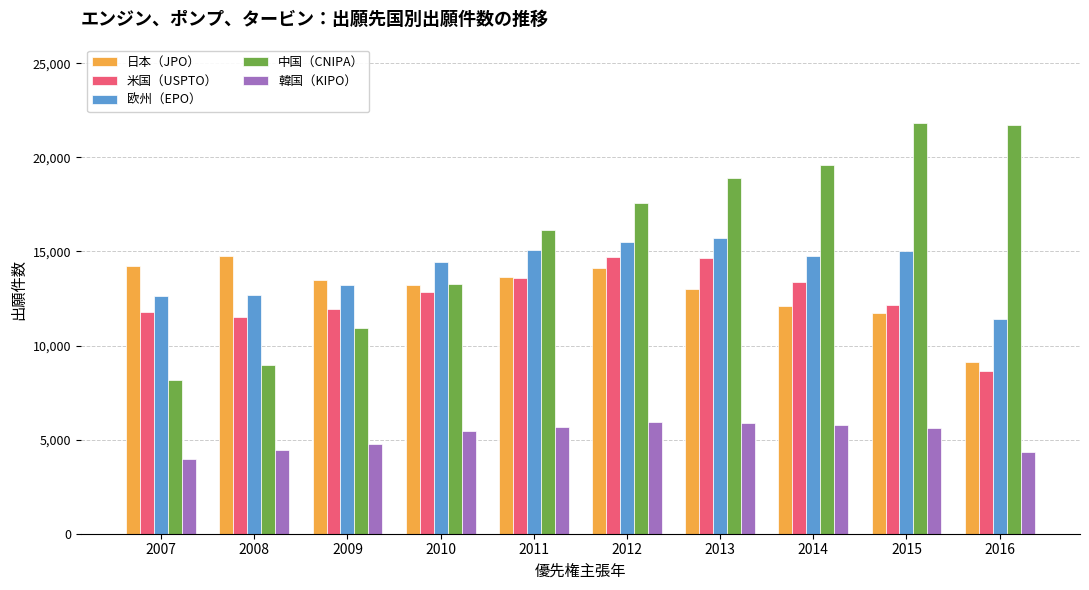

What is the total value across all series at 2011?

64056